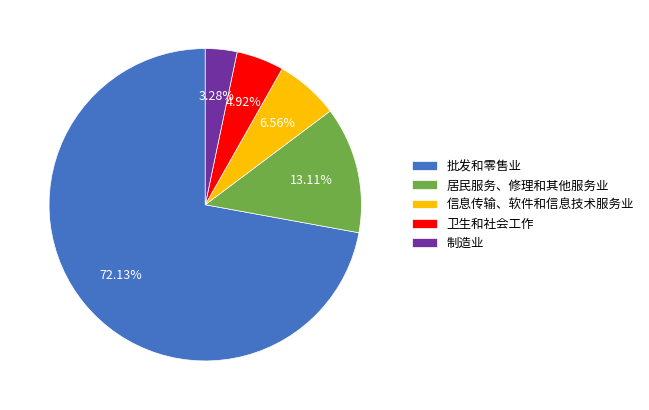

What percentage is NOT represented by 制造业?

96.7%